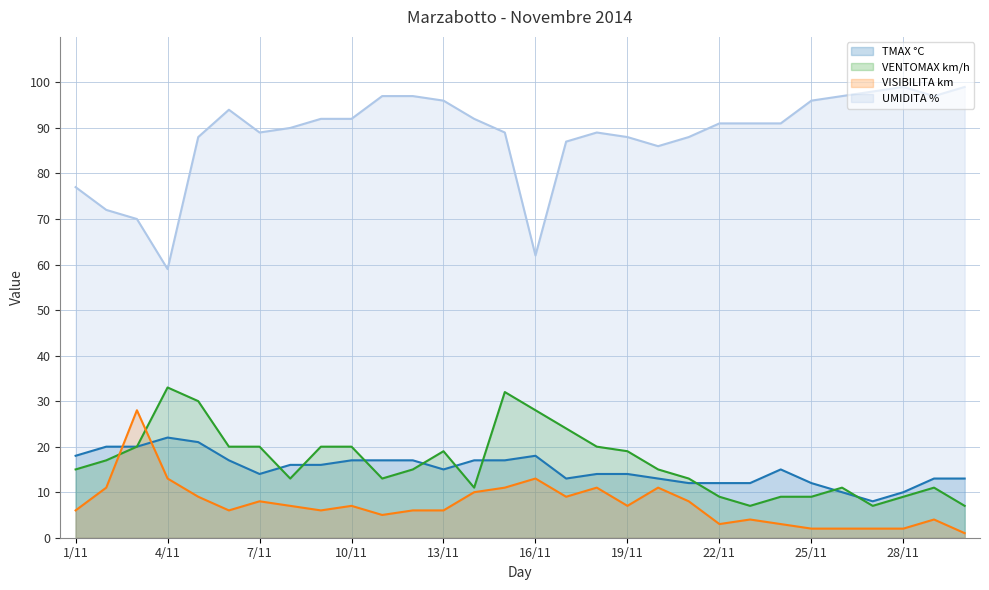

At which label does UMIDITA % reach its peak?

28/11